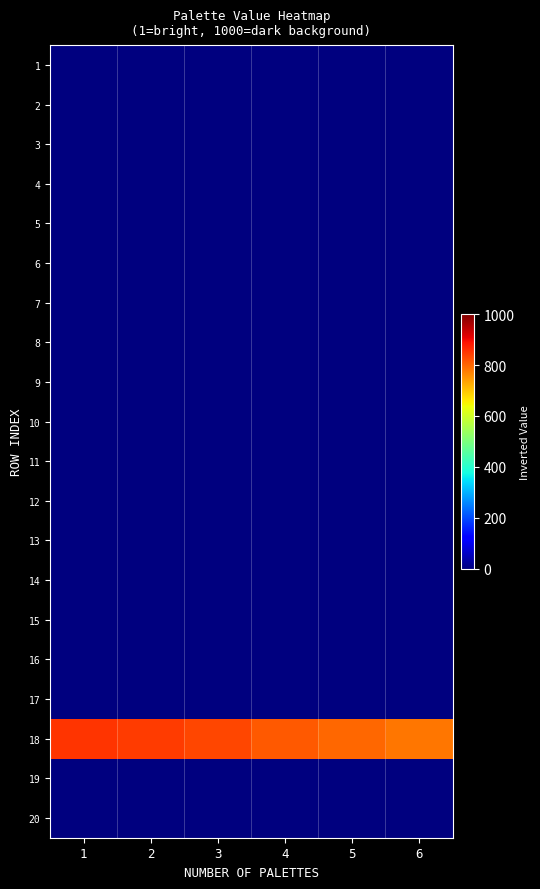

Between 4 and 1, which is larger?

4